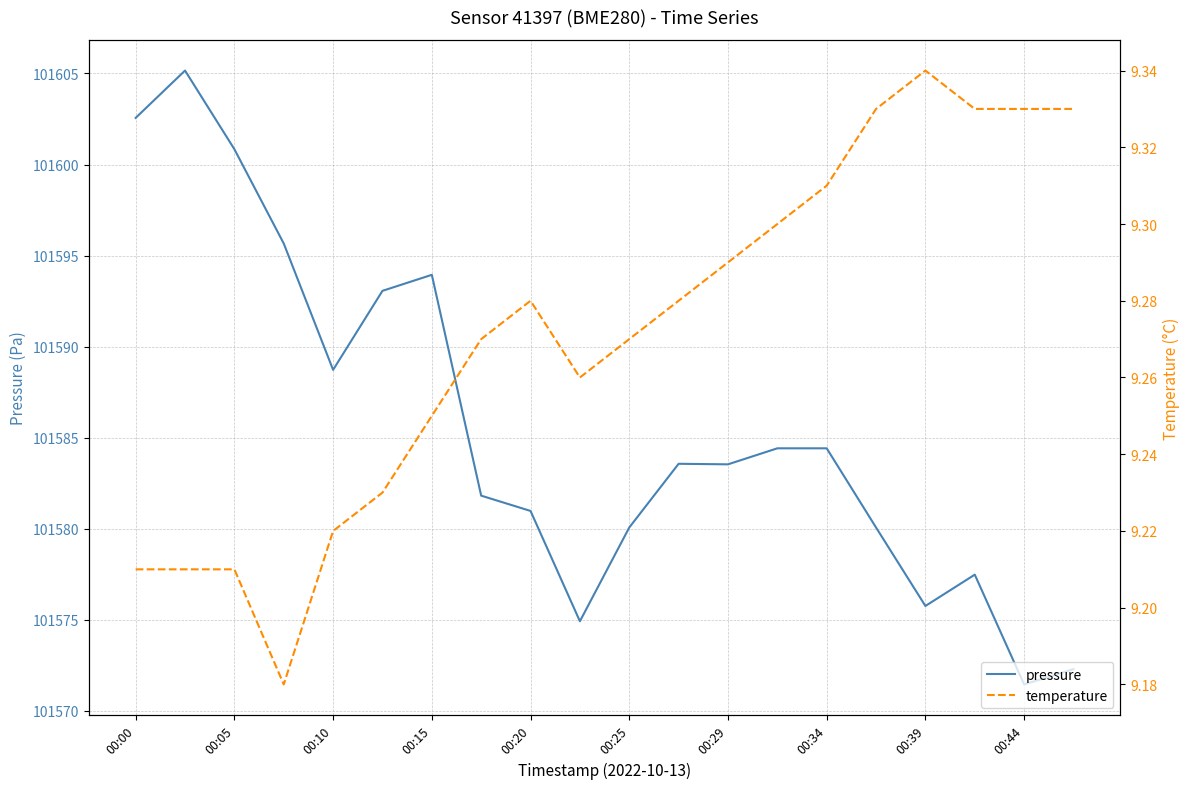

What is the difference between the pressure values at 00:20 and 00:29?

2.6